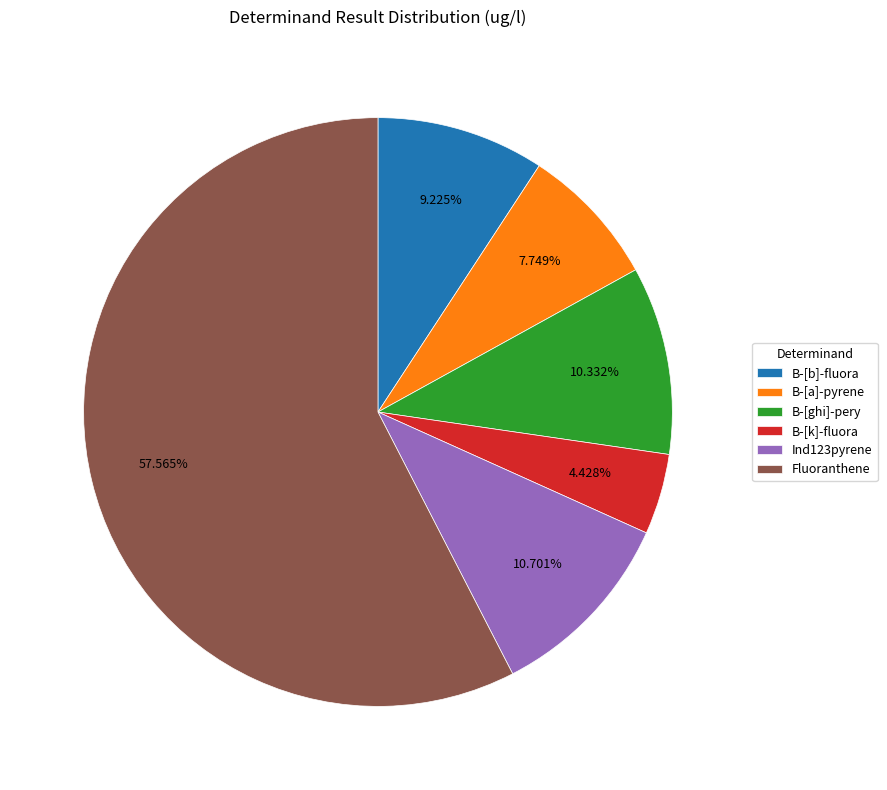

Count the number of slices in the pie.

6